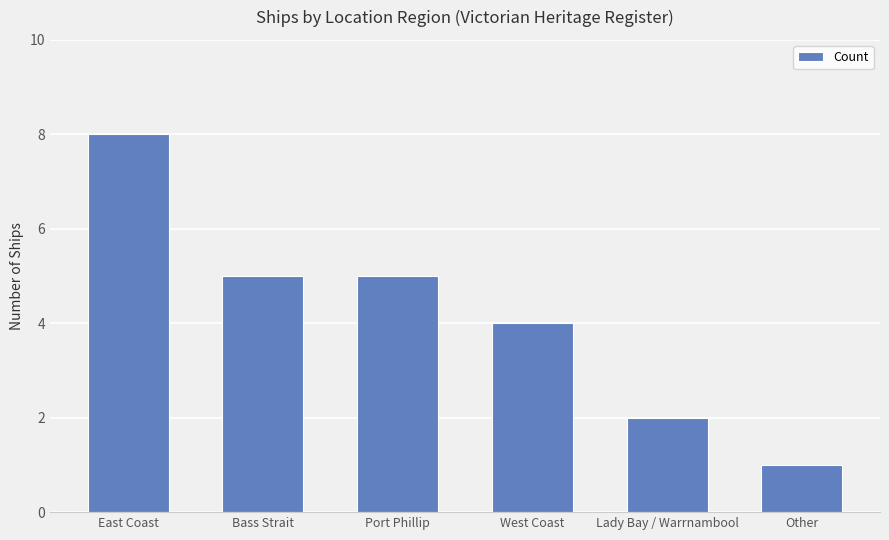

Which category has the lowest value across all series?

Other